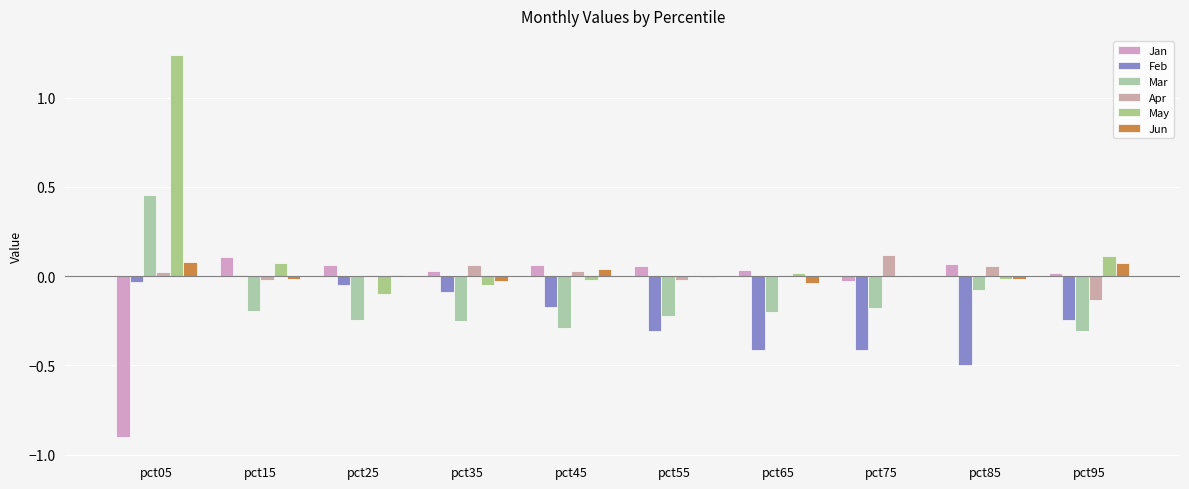

Is the value of Jun at pct05 greater than the value of May at pct65?

Yes